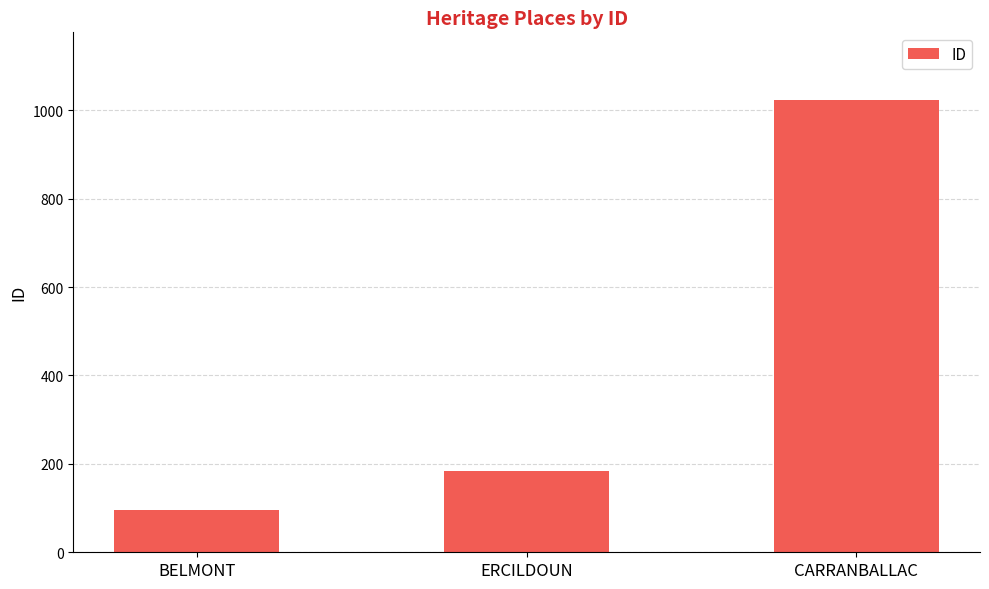

What is the change in value from BELMONT to ERCILDOUN?

+89